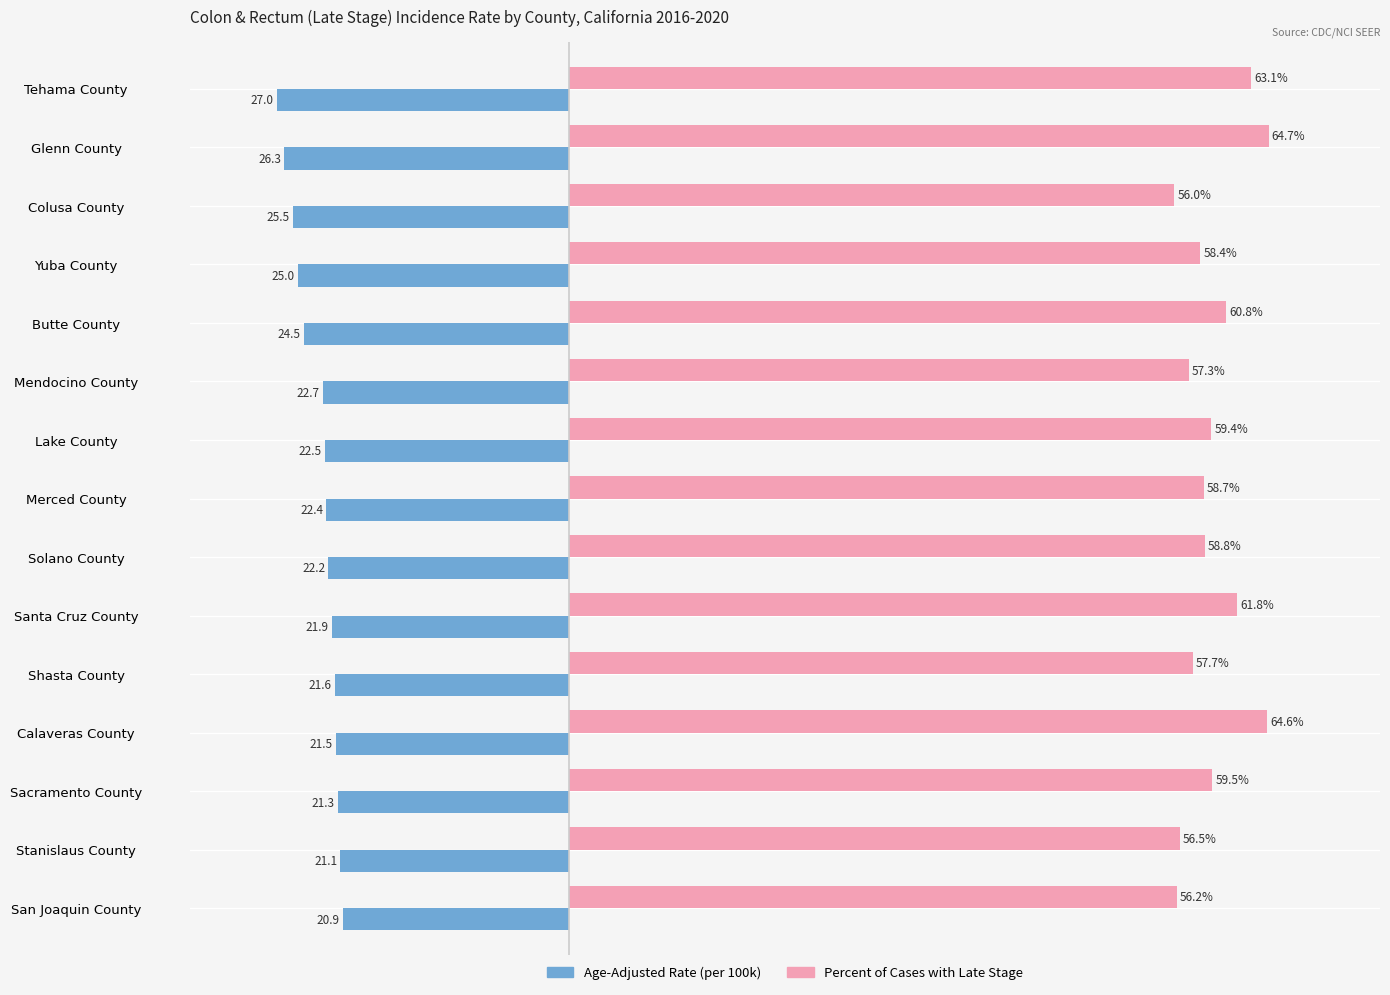

At which category is the sum across all series the highest?

Calaveras County